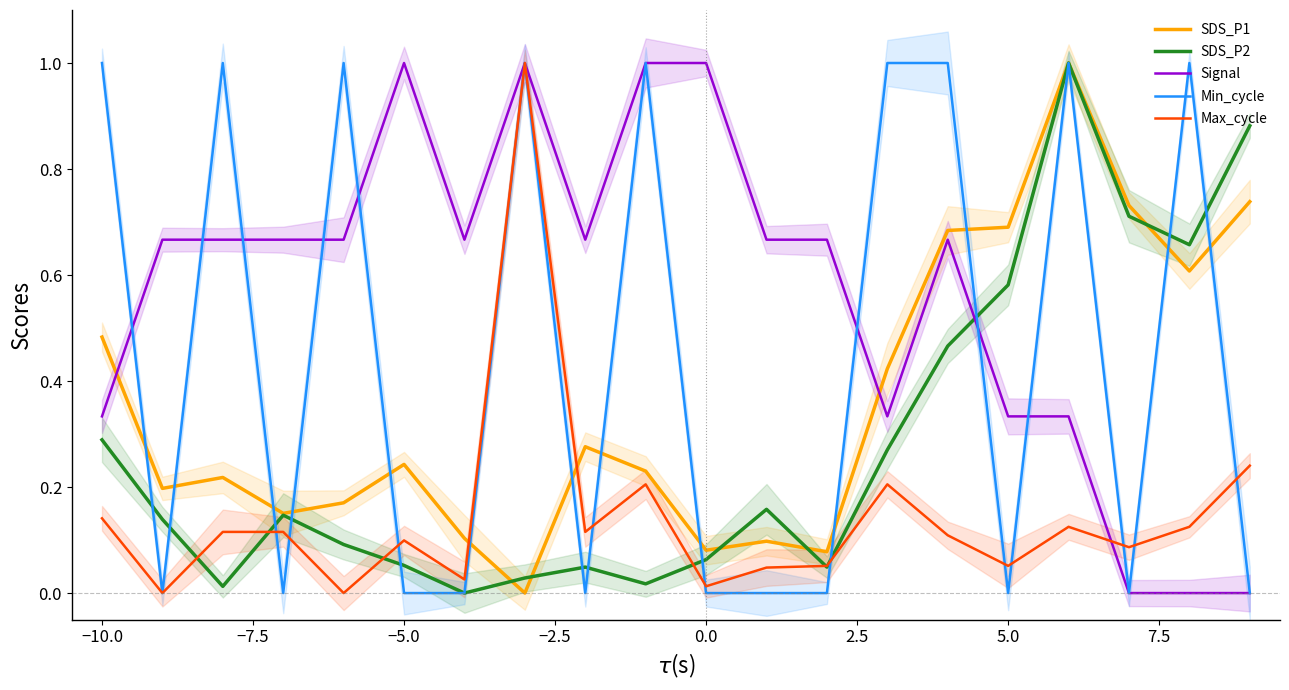

Reading left to right, list all the values displayed in this chart.

SDS_P1: 0.5	0.2	0.2	0.2	0.2	0.2	0.1	0.0	0.3	0.2	0.1	0.1	0.1	0.4	0.7	0.7	1.0	0.7	0.6	0.7
SDS_P2: 0.3	0.1	0.0	0.1	0.1	0.1	0.0	0.0	0.0	0.0	0.1	0.2	0.0	0.3	0.5	0.6	1.0	0.7	0.7	0.9
Signal: 0.3	0.7	0.7	0.7	0.7	1.0	0.7	1.0	0.7	1.0	1.0	0.7	0.7	0.3	0.7	0.3	0.3	0.0	0.0	0.0
Min_cycle: 1.0	0.0	1.0	0.0	1.0	0.0	0.0	1.0	0.0	1.0	0.0	0.0	0.0	1.0	1.0	0.0	1.0	0.0	1.0	0.0
Max_cycle: 0.1	0.0	0.1	0.1	0.0	0.1	0.0	1.0	0.1	0.2	0.0	0.0	0.1	0.2	0.1	0.1	0.1	0.1	0.1	0.2